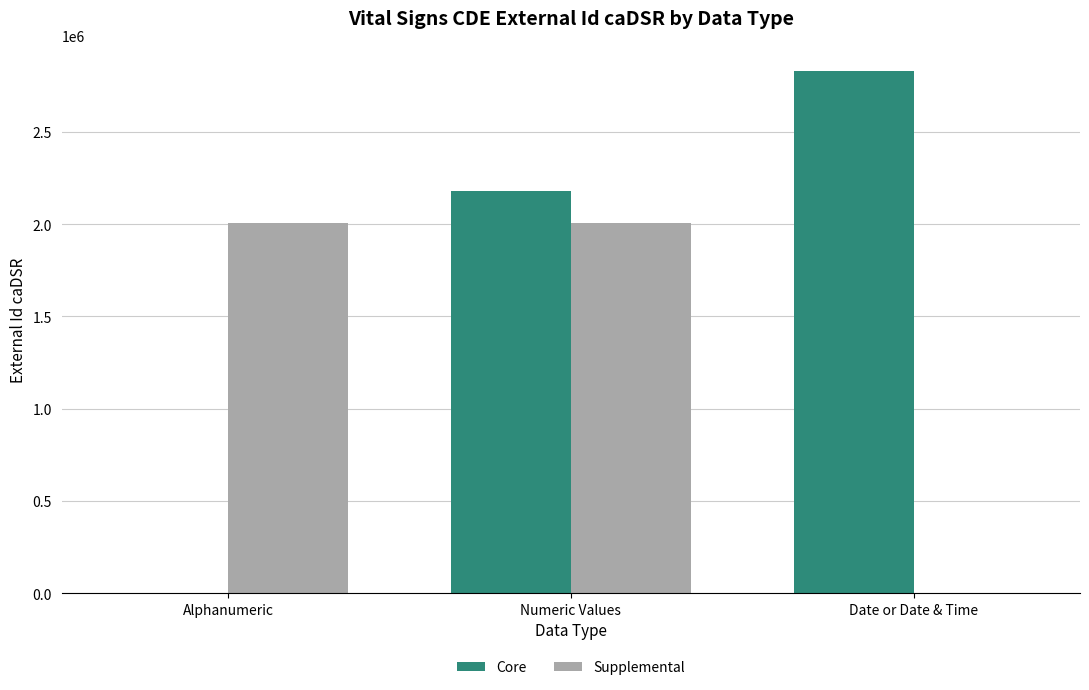

At which label is Supplemental closest to 1004216?

Numeric Values